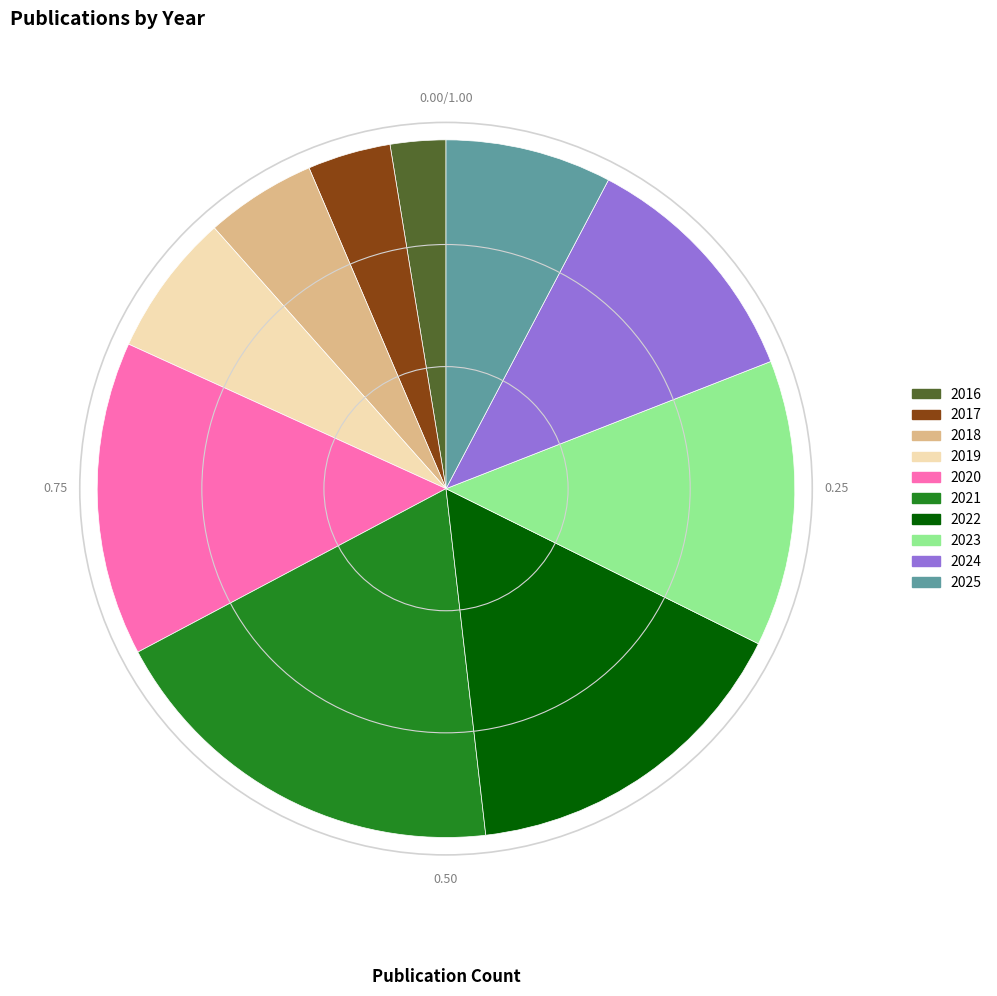

What is the smallest slice in the pie chart?

2016